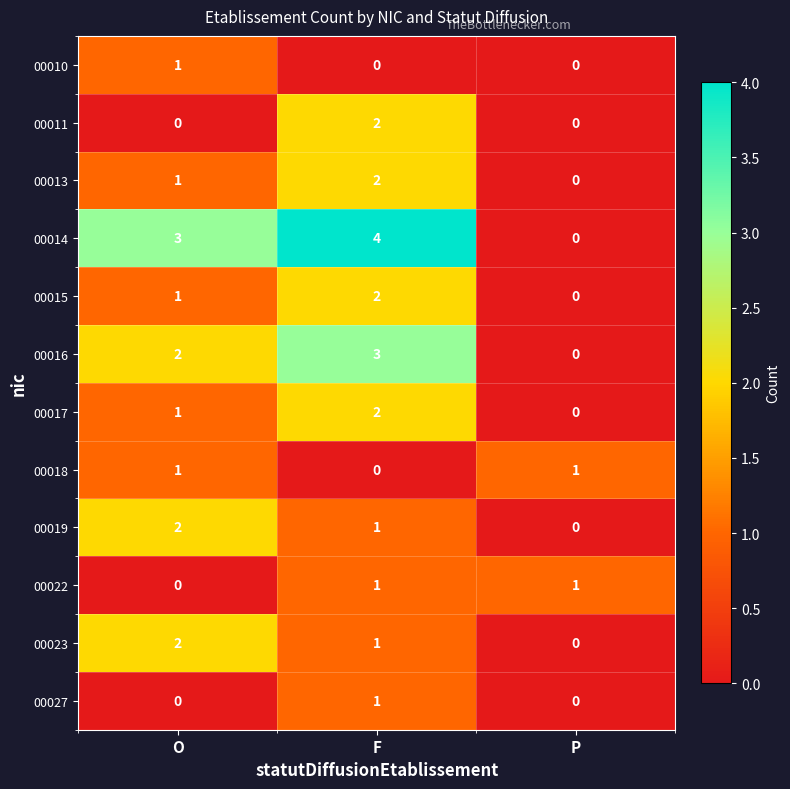

What is the total value across all series at F?

19